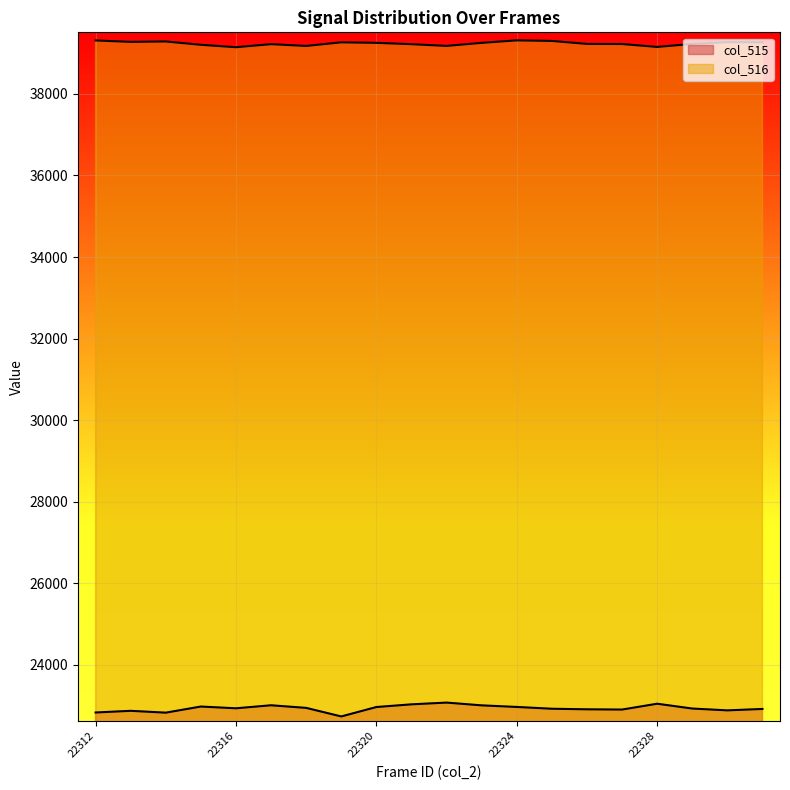

True or false: col_515 and col_516 intersect in this chart.

False